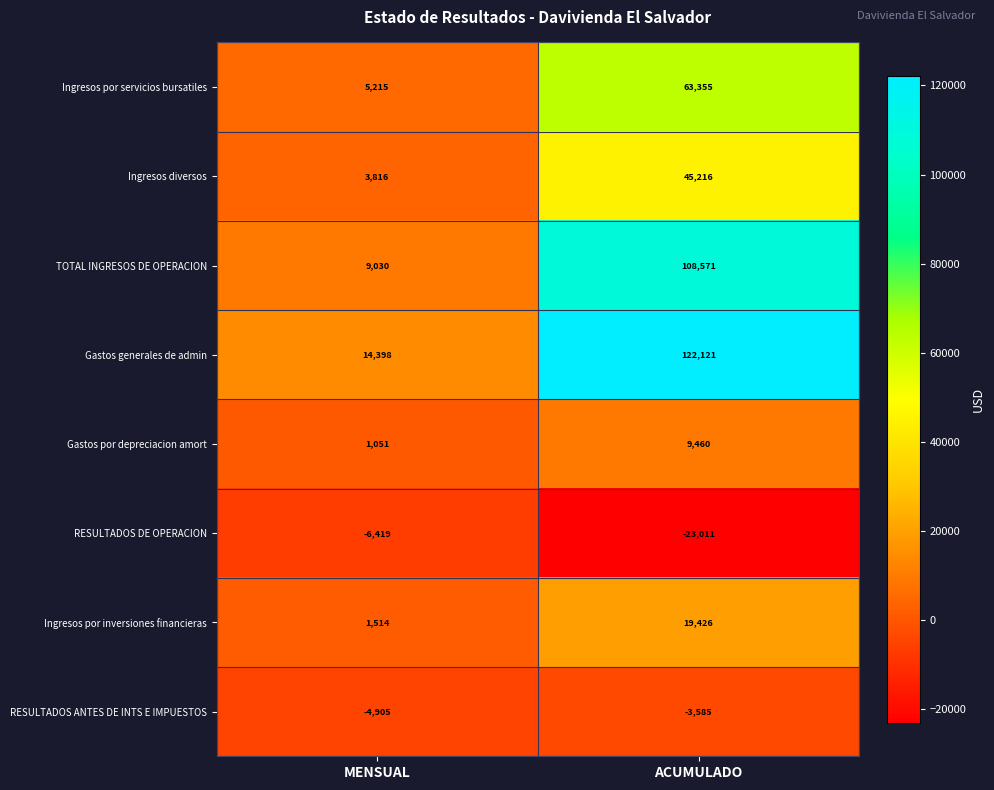

At which category is the sum across all series the highest?

ACUMULADO